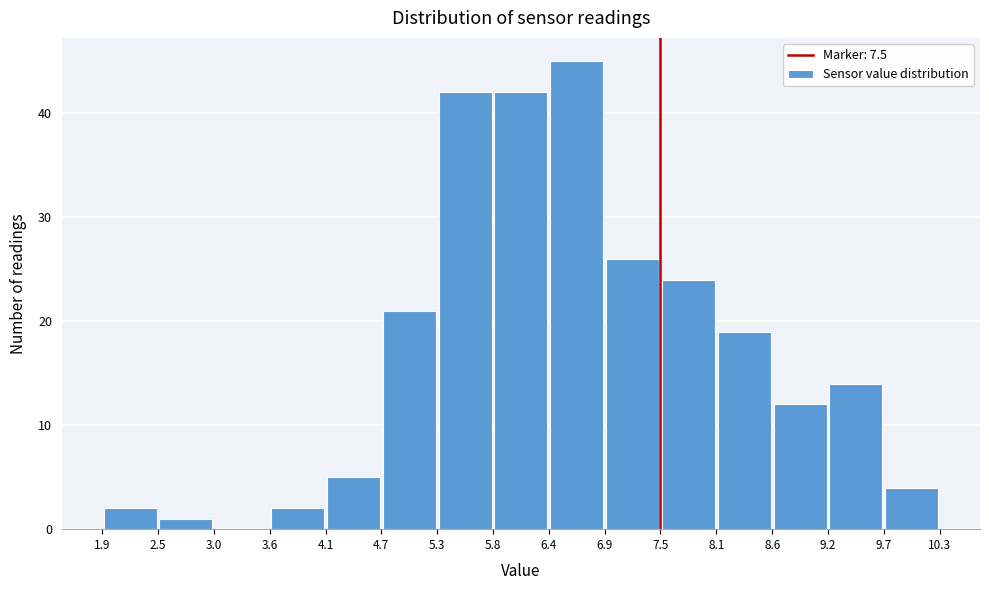

Reading left to right, transcribe this chart: for each bar, give the range it covers on the x-axis and its height. The values are not printed on the chart, so give them approximately, as read against the axis.

1.9 to 2.5: 2
2.5 to 3.0: 1
3.0 to 3.6: 0
3.6 to 4.1: 2
4.1 to 4.7: 5
4.7 to 5.3: 21
5.3 to 5.8: 42
5.8 to 6.4: 42
6.4 to 6.9: 45
6.9 to 7.5: 26
7.5 to 8.1: 24
8.1 to 8.6: 19
8.6 to 9.2: 12
9.2 to 9.7: 14
9.7 to 10.3: 4